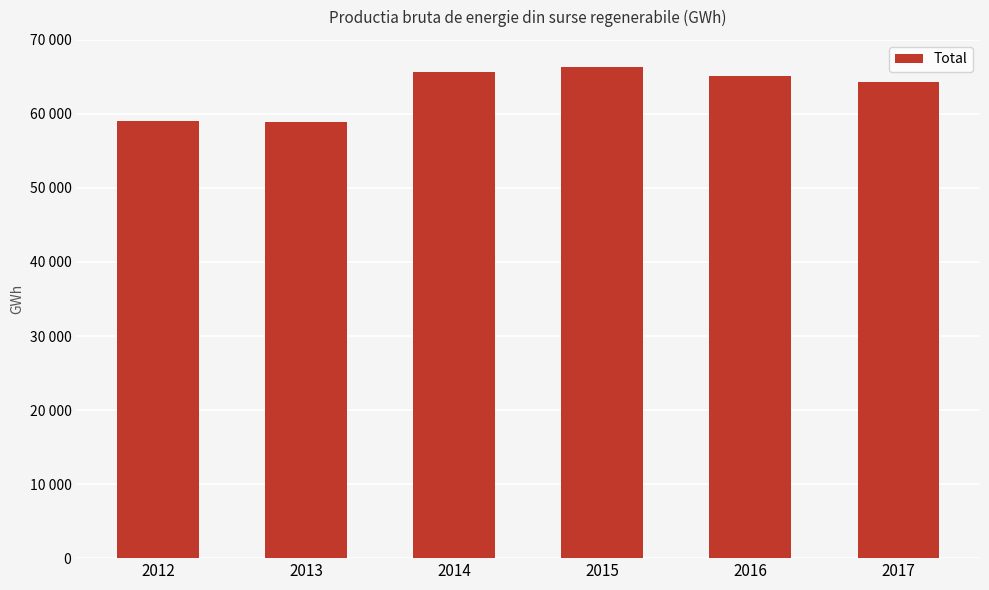

Are the bars horizontal?

No